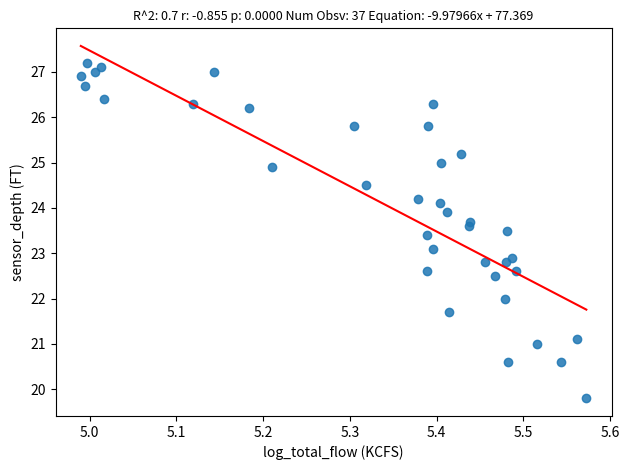

What is the range of Y values (max minus min)?

7.4